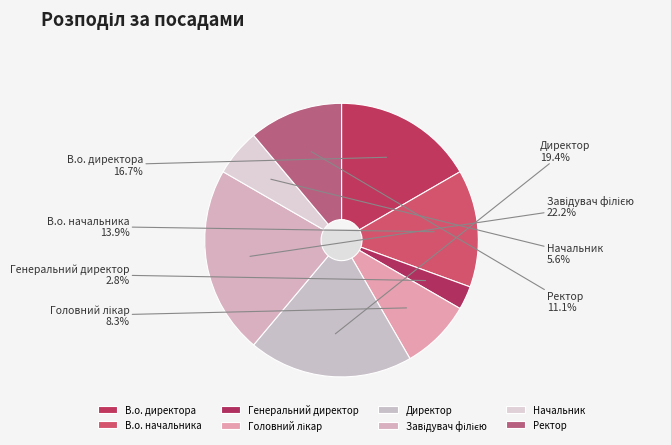

What percentage is the В.о. директора slice, to the nearest percent?

17%